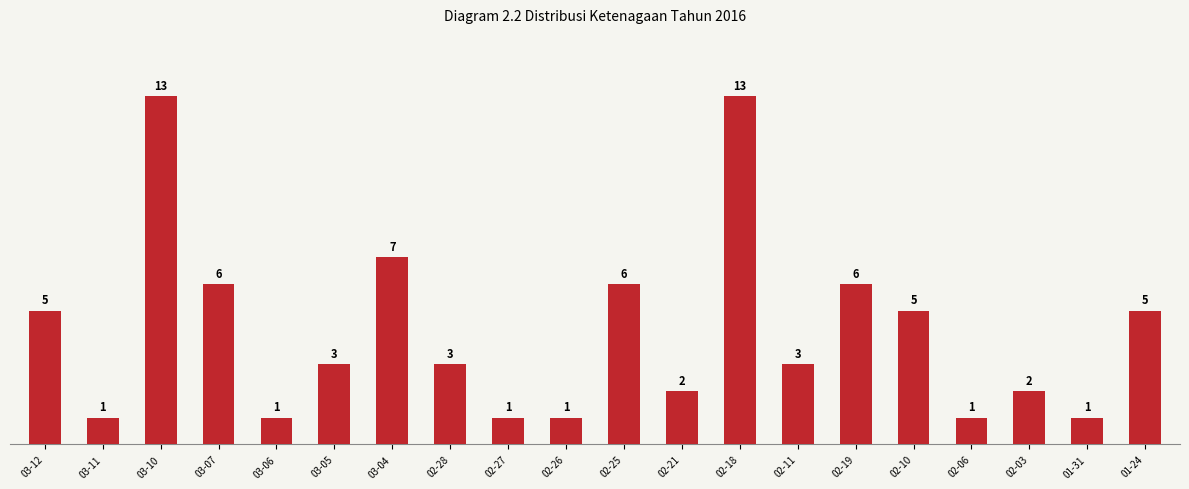

What is the label of the 20th bar from the left?

01-24